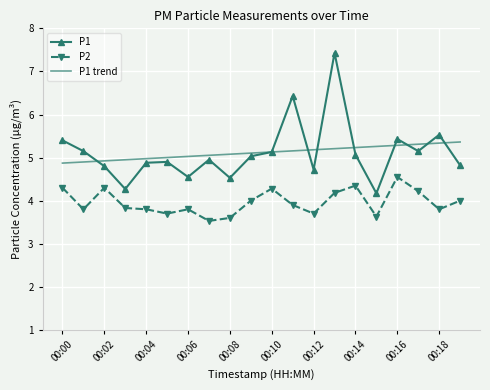

True or false: P2 and P1 intersect in this chart.

False